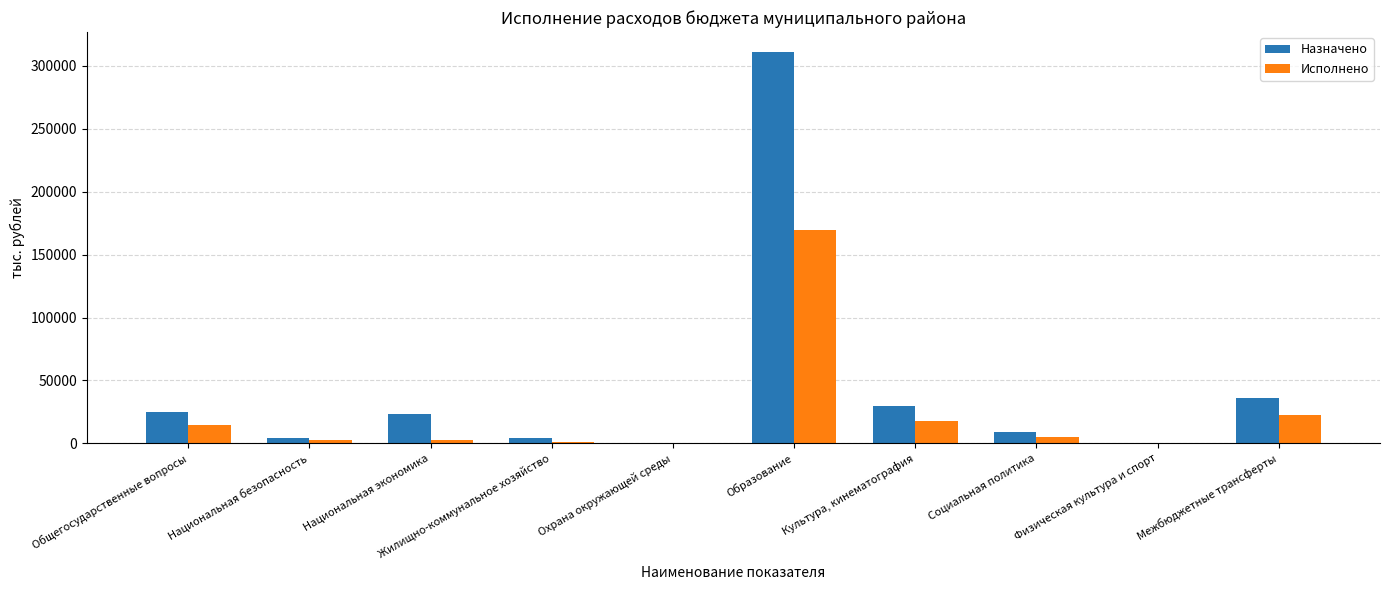

Is the value of Исполнено at Охрана окружающей среды greater than the value of Назначено at Межбюджетные трансферты?

No